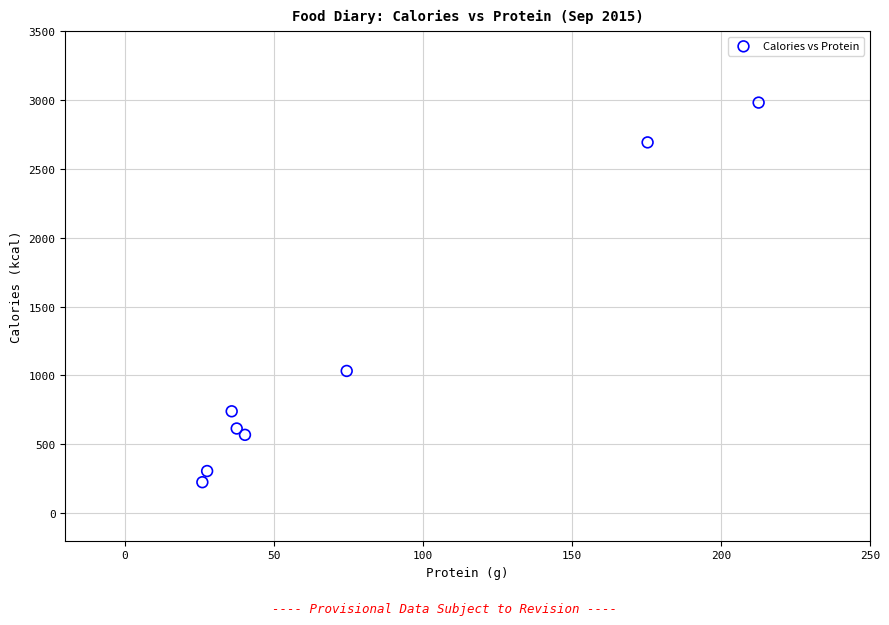

What is the average Y value?

1145